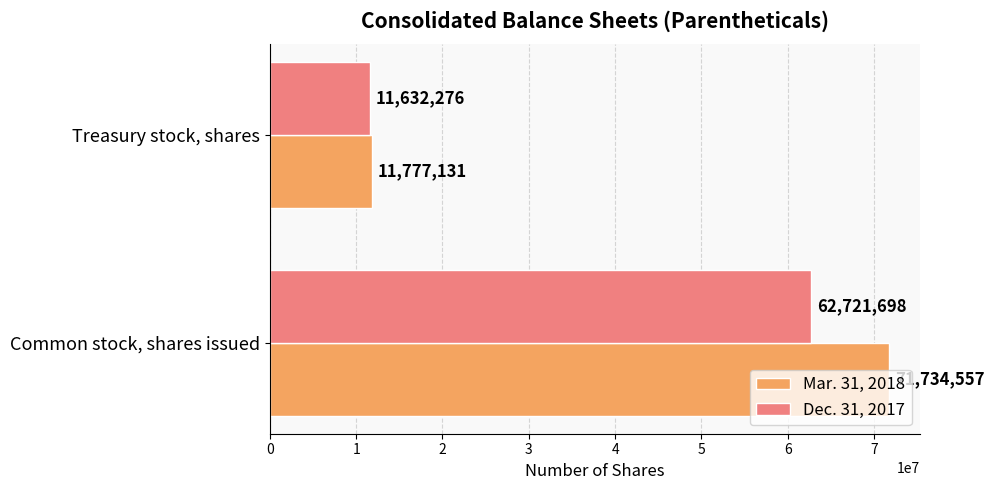

Is it true that Dec. 31, 2017 equals 11632276 at Treasury stock, shares?

True